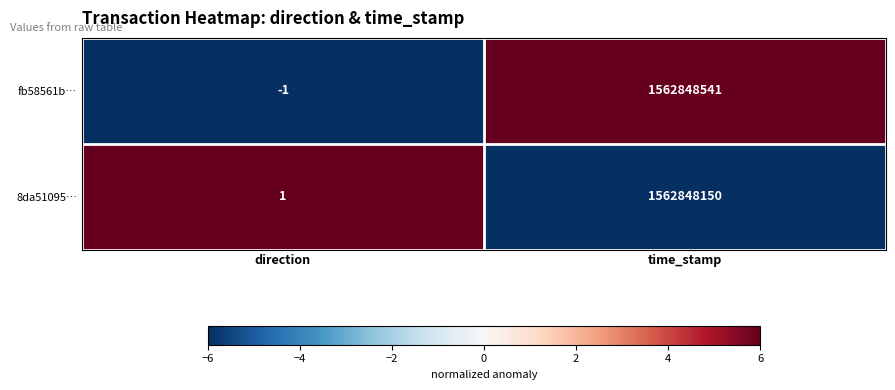

Between direction and time_stamp, which series saw the biggest shift?

fb58561b…